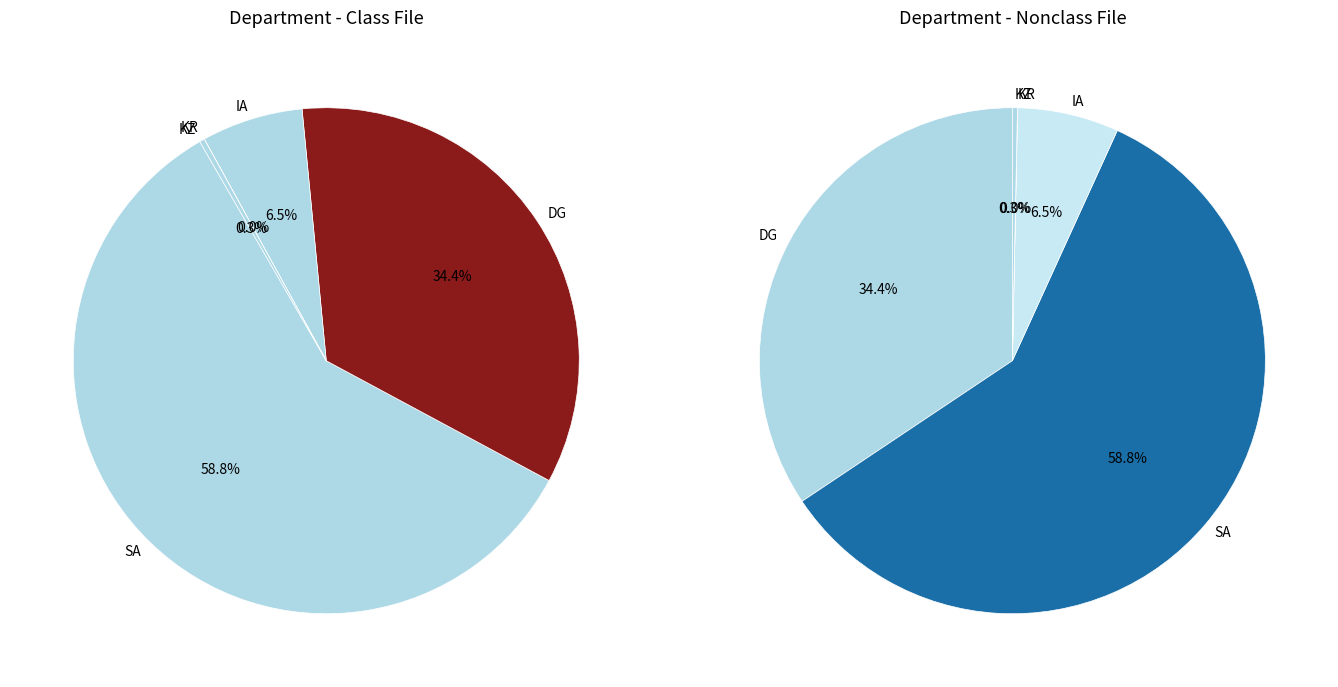

How many slices are in this pie chart?

5